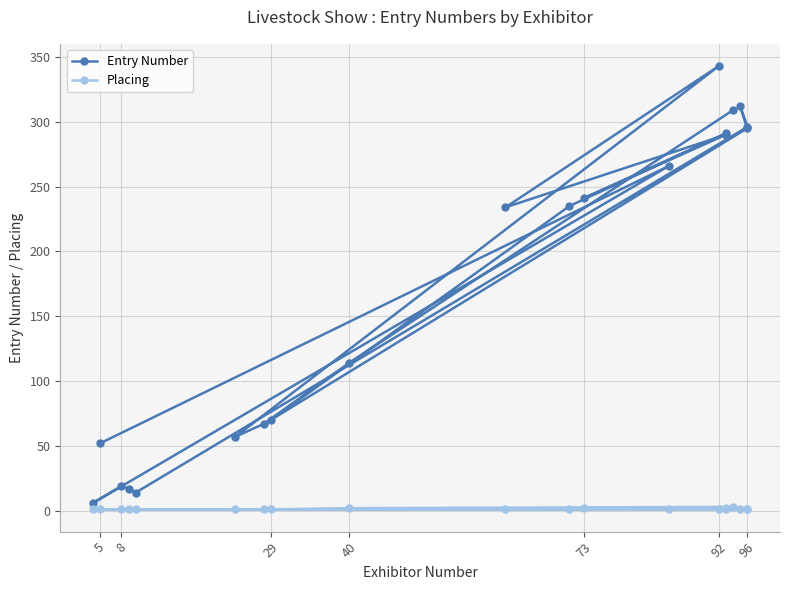

Is this an area chart (filled region under the line)?

No